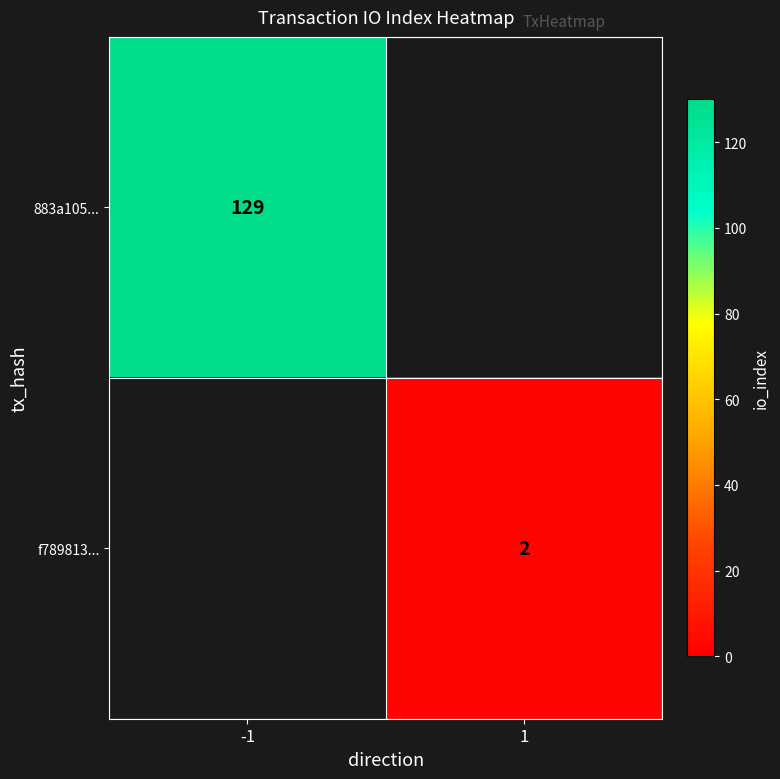

Between 1 and -1, which is larger?

-1